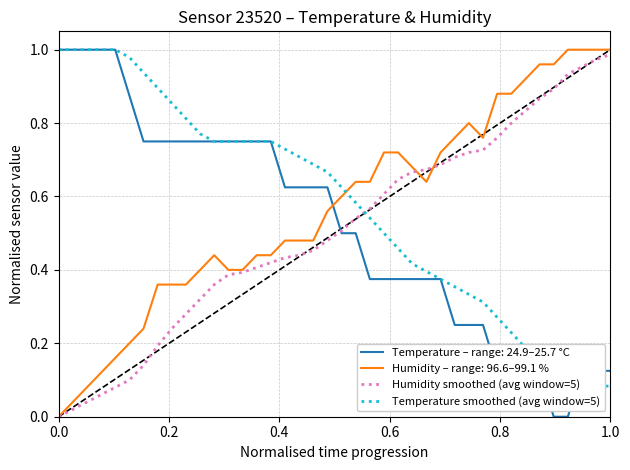

True or false: Temperature – range: 24.9–25.7 °C and Humidity – range: 96.6–99.1 % intersect in this chart.

True